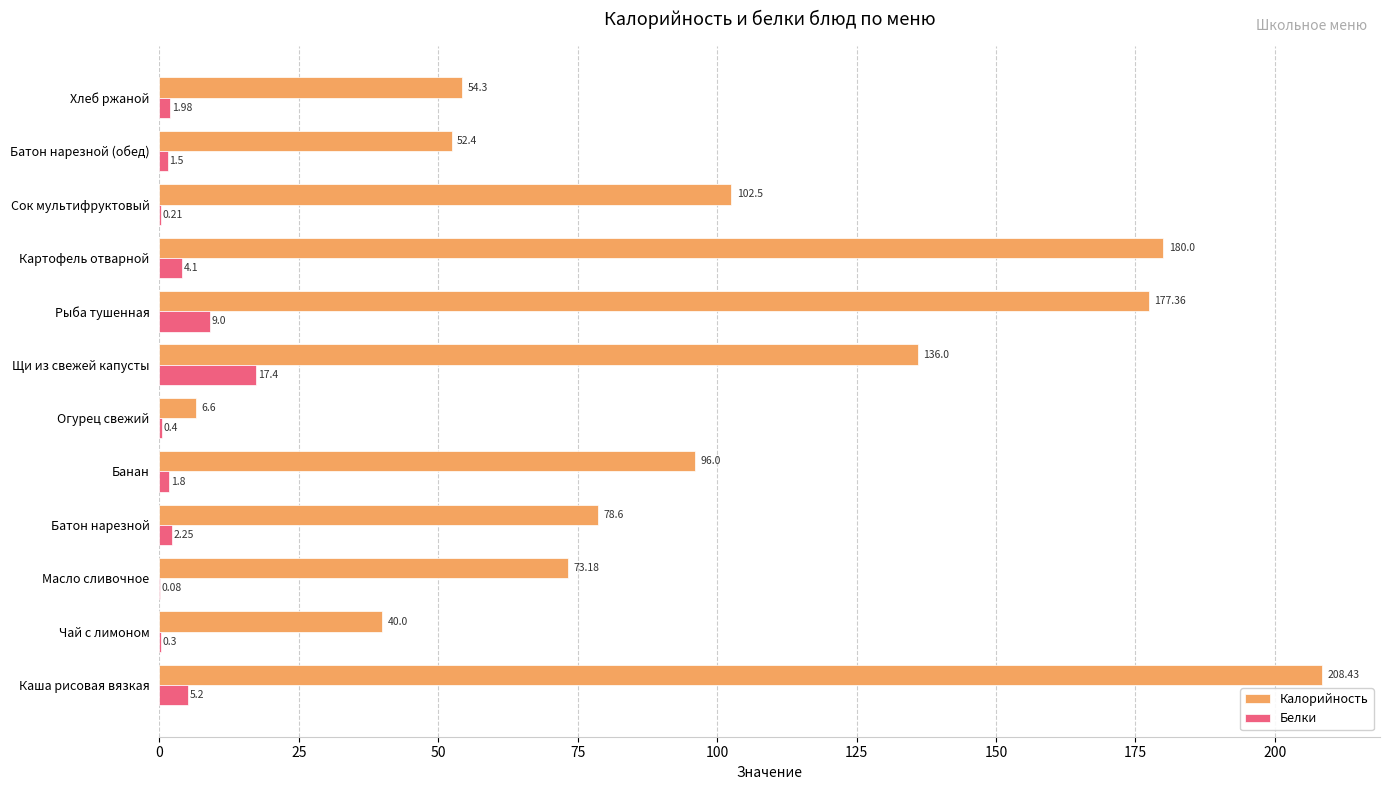

Where is Калорийность nearest to the value 107?

Сок мультифруктовый